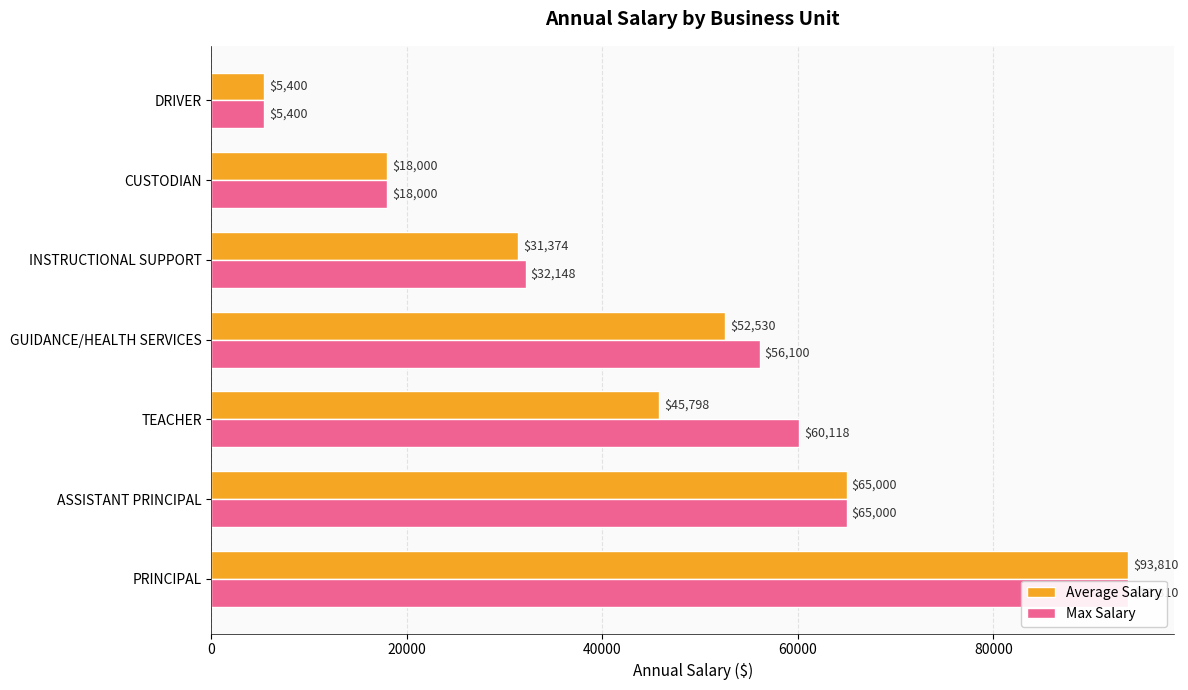

Reading right to left, transcribe all the data shown in this chart.

Average Salary: 5400.0	18000.0	31374.0	52530.0	45797.9	65000.0	93810.0
Max Salary: 5400.0	18000.0	32148.0	56100.0	60118.0	65000.0	93810.0